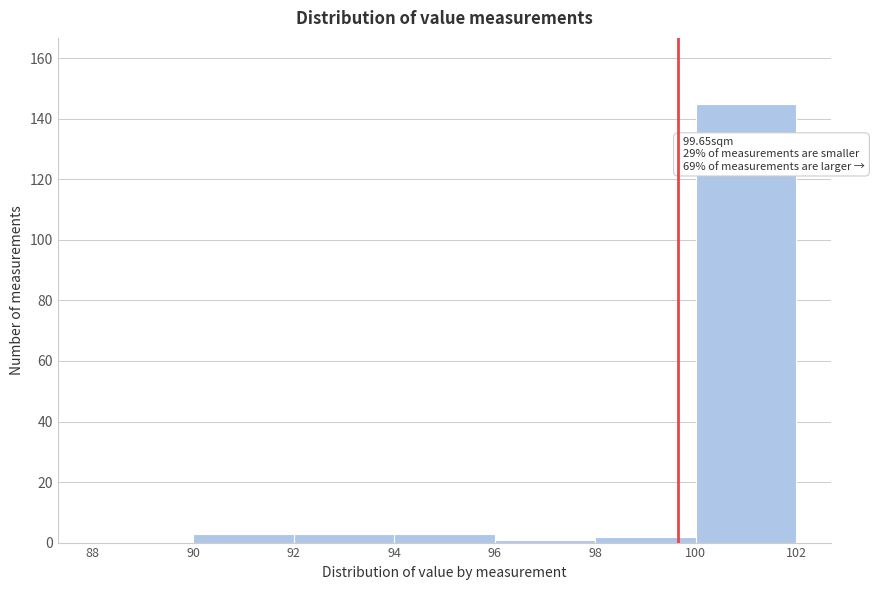

Which range on the x-axis has the tallest bar?

100 to 102